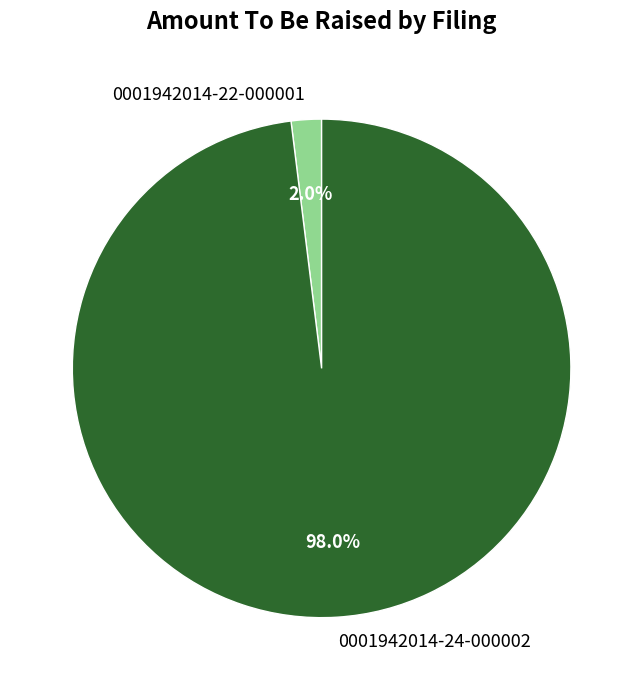

Which slice is the smallest?

0001942014-22-000001